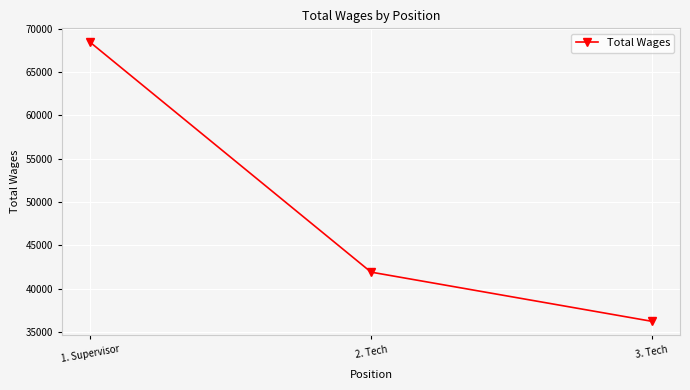

Reading left to right, extract all data points from this chart.

1. Supervisor=68424	2. Tech=41919	3. Tech=36245